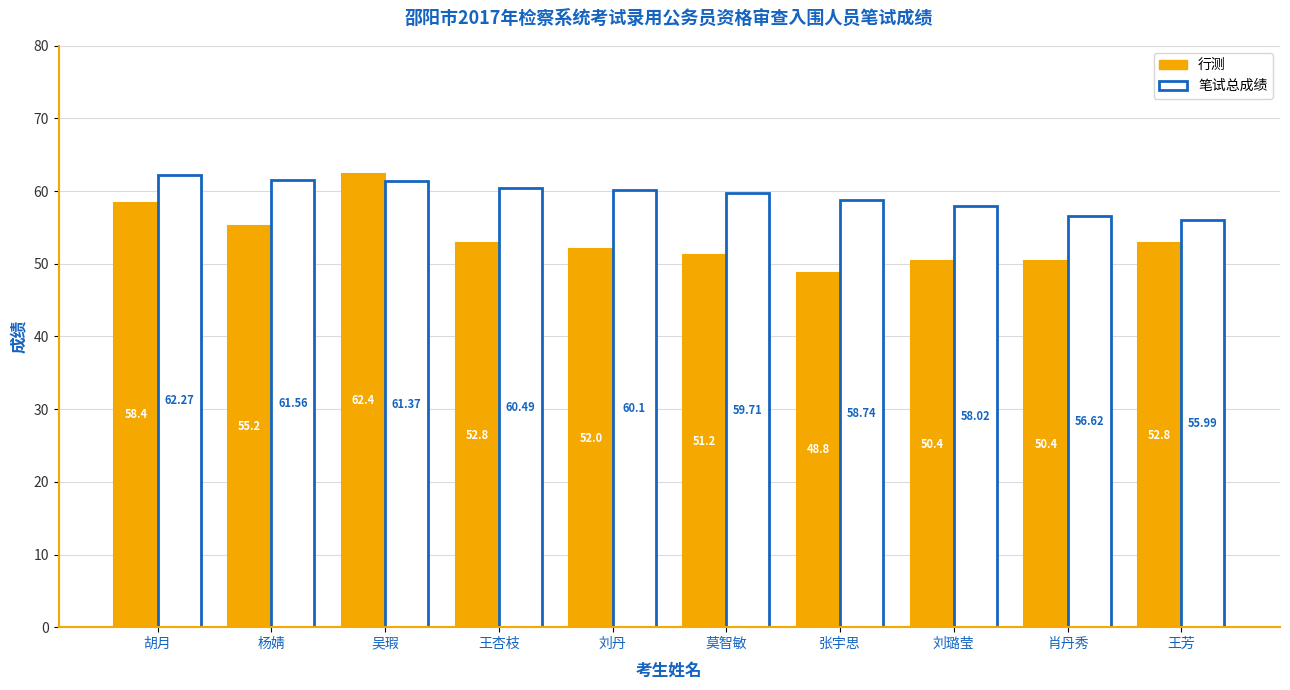

What is the value of the 笔试总成绩 bar at the 9th from the left?

56.6